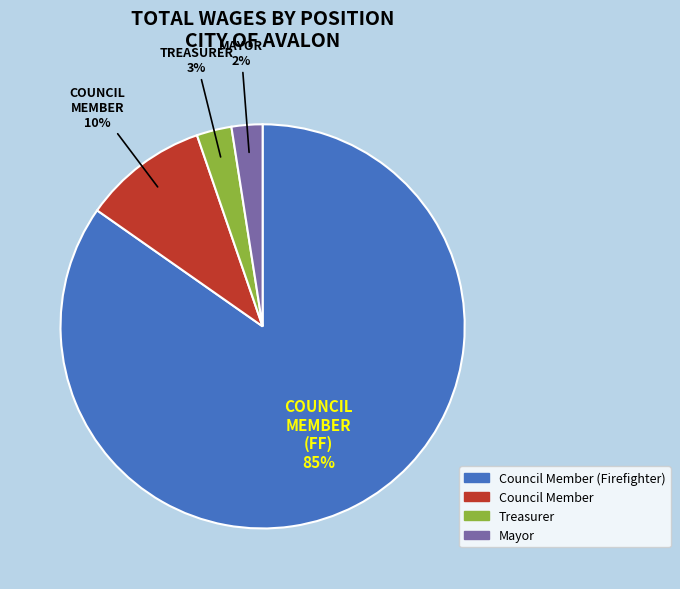

How many segments does this pie chart have?

4